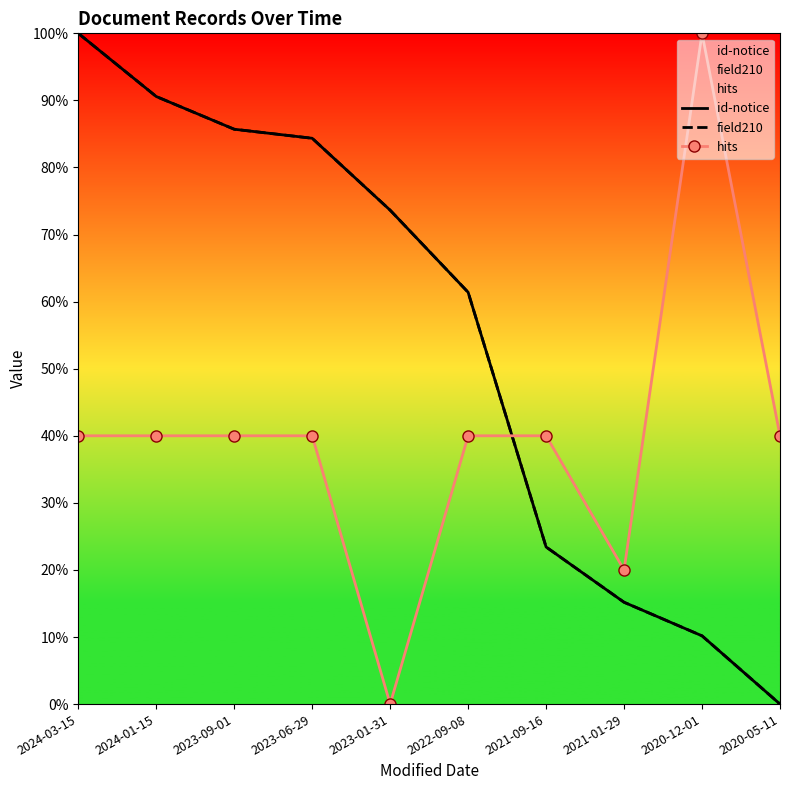

What is the spread (max minus min) of values at 2020-12-01?

89.8